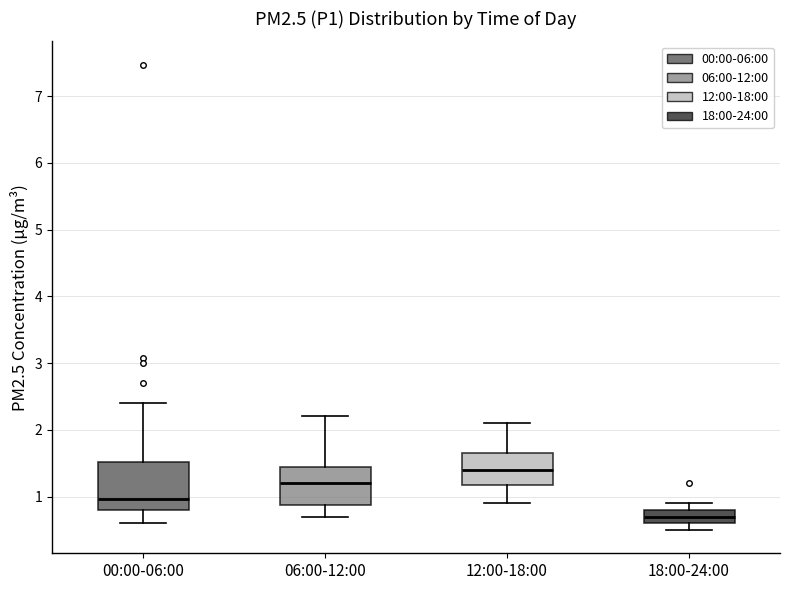

Which box is the tallest, from its lower edge to its upper edge?

00:00-06:00